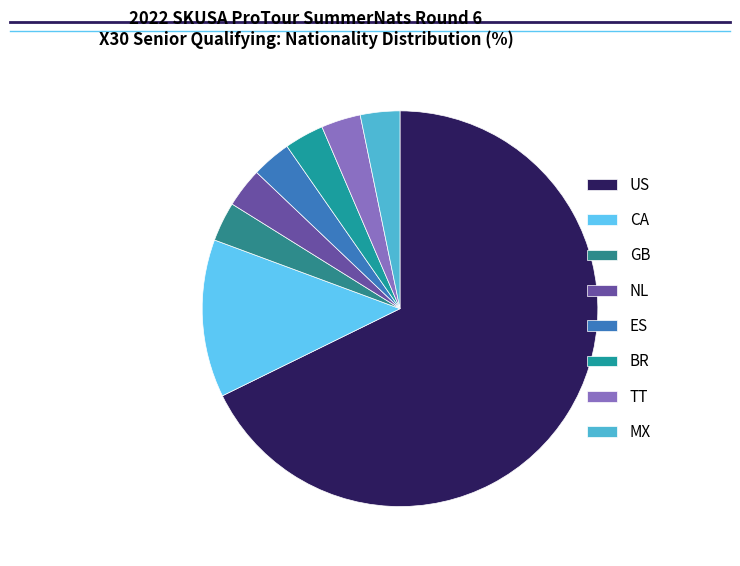

What percentage is the ES slice, to the nearest percent?

3%